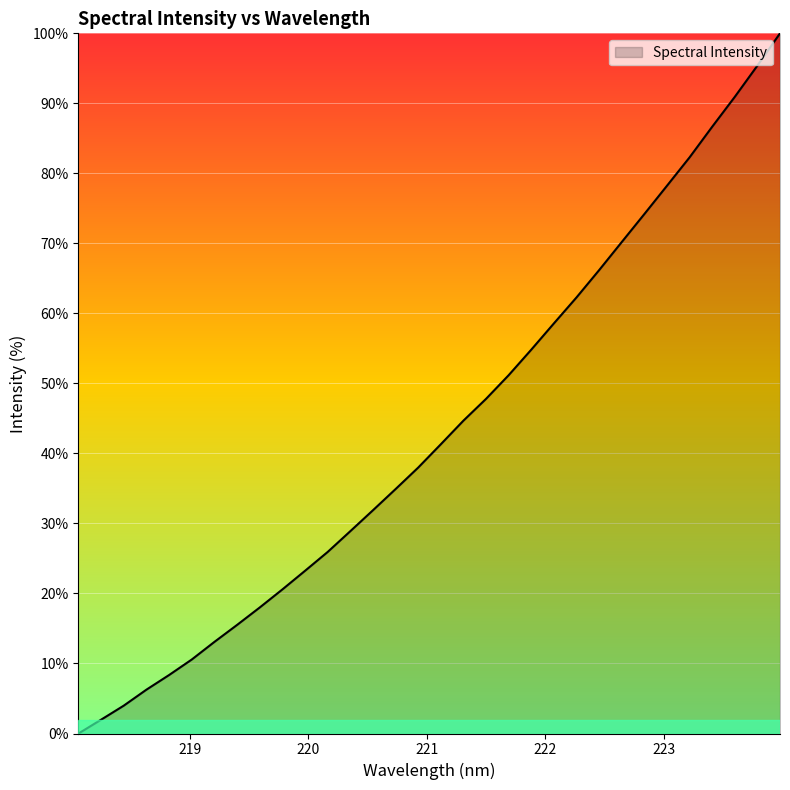

Count the number of values greater than 41.

16